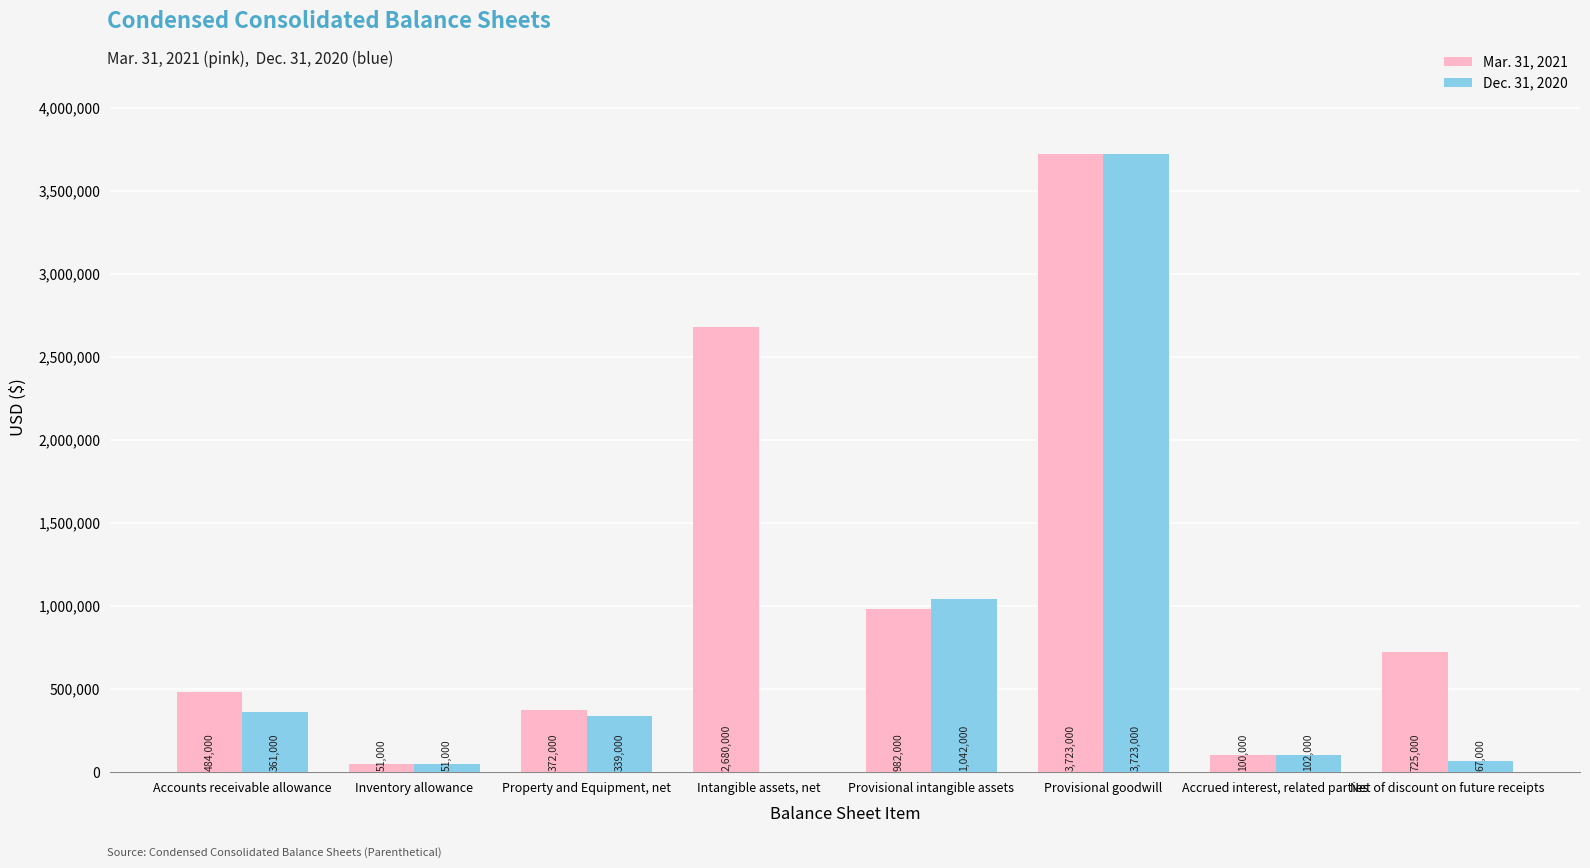

What is the sum of the Dec. 31, 2020 values at Inventory allowance and Intangible assets, net?

51000